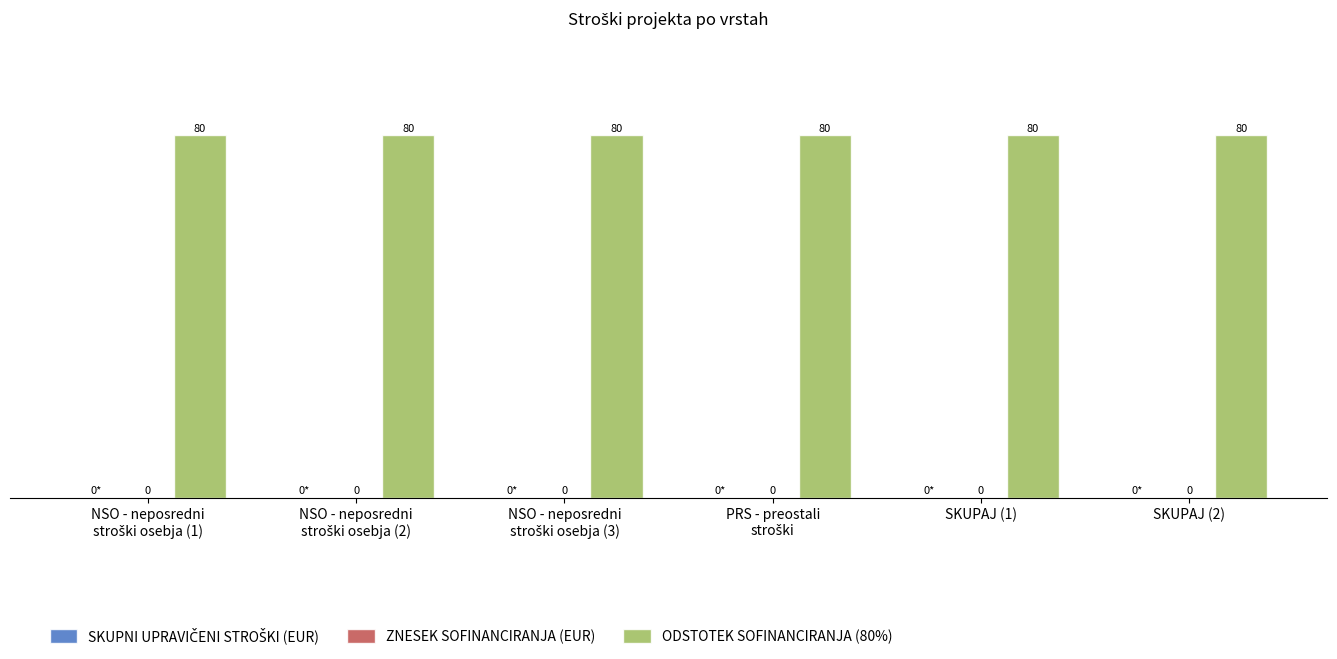

Between PRS - preostali
stroški and SKUPAJ (1), which series saw the biggest shift?

SKUPNI UPRAVIČENI STROŠKI (EUR)